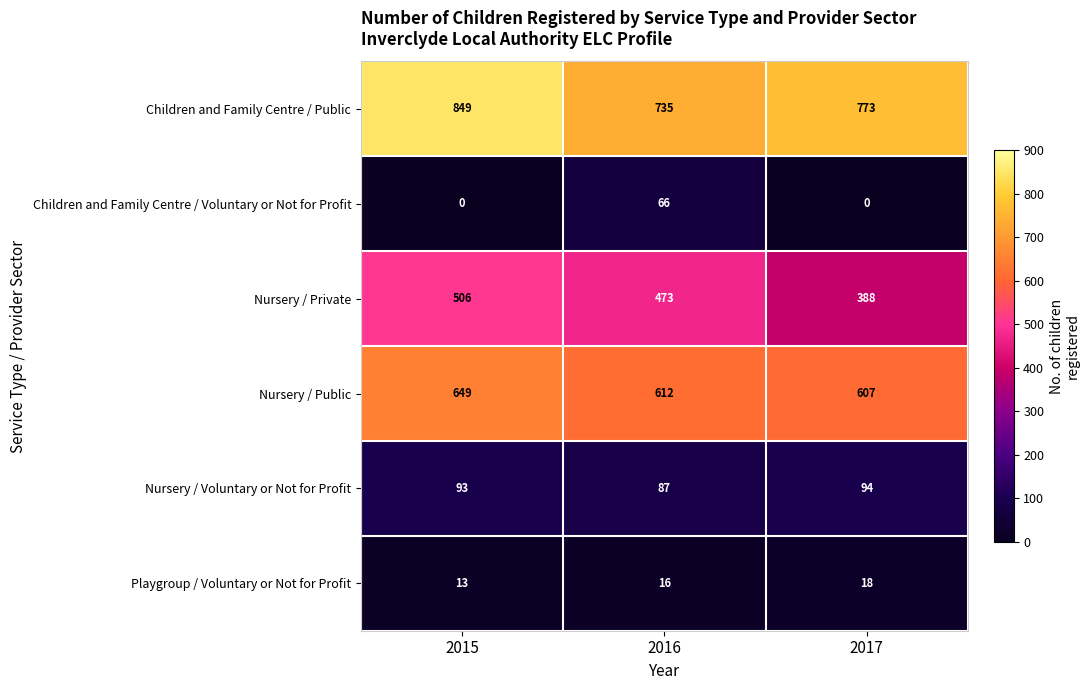

Count the Children and Family Centre / Voluntary or Not for Profit values in the range 0 to 66.

3